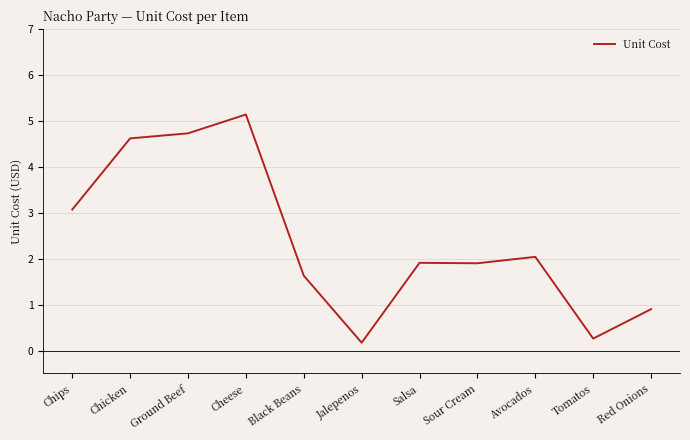

Which has a higher value, Avocados or Chips?

Chips